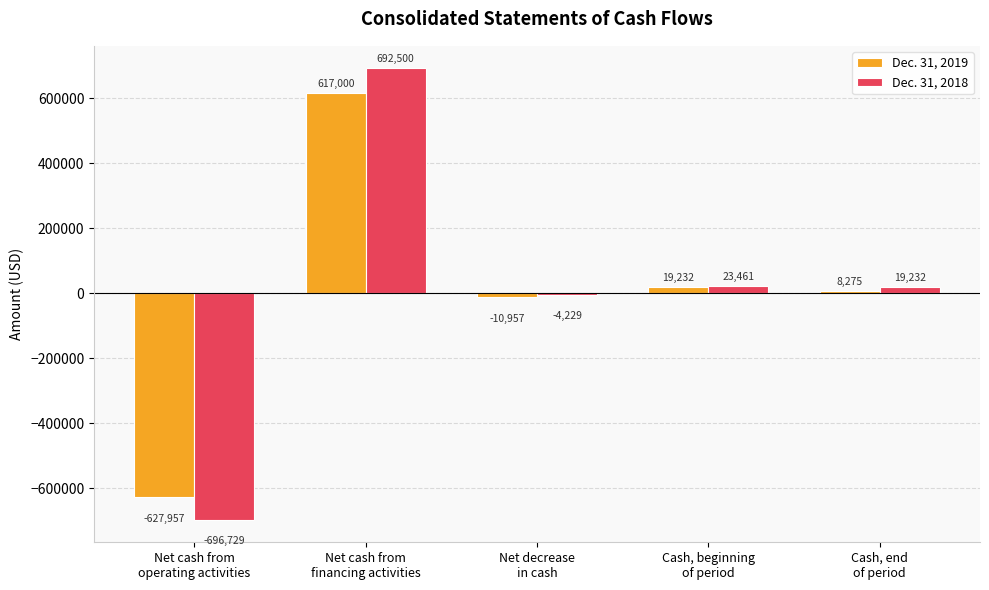

What is the sum of all Dec. 31, 2018 values?

34235